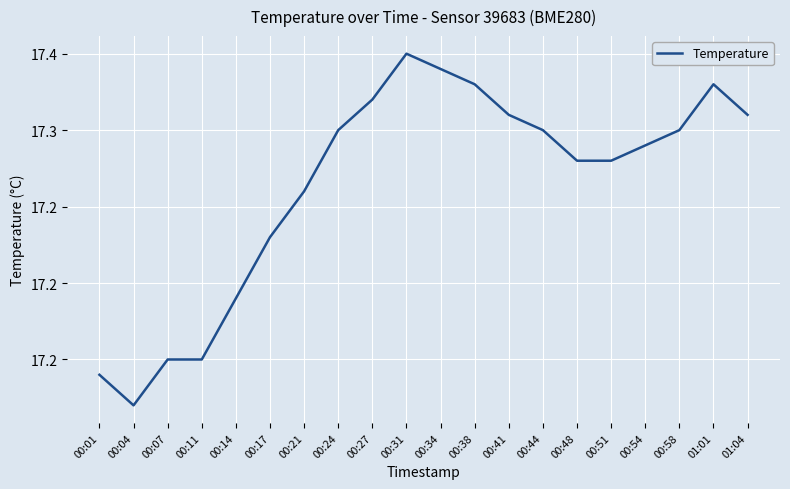

Reading left to right, extract all data points from this chart.

00:01=17.1	00:04=17.1	00:07=17.1	00:11=17.1	00:14=17.2	00:17=17.2	00:21=17.3	00:24=17.3	00:27=17.3	00:31=17.4	00:34=17.3	00:38=17.3	00:41=17.3	00:44=17.3	00:48=17.3	00:51=17.3	00:54=17.3	00:58=17.3	01:01=17.3	01:04=17.3